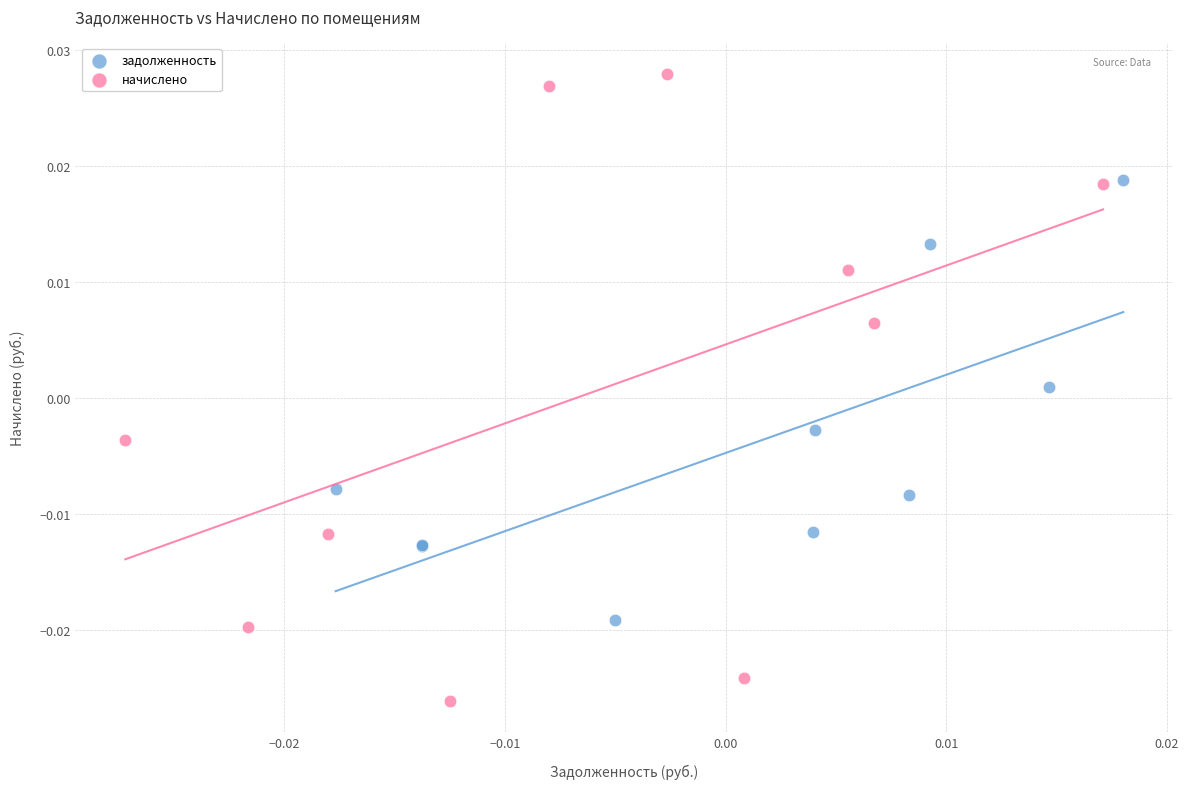

Which series contains the highest Y value?

начислено